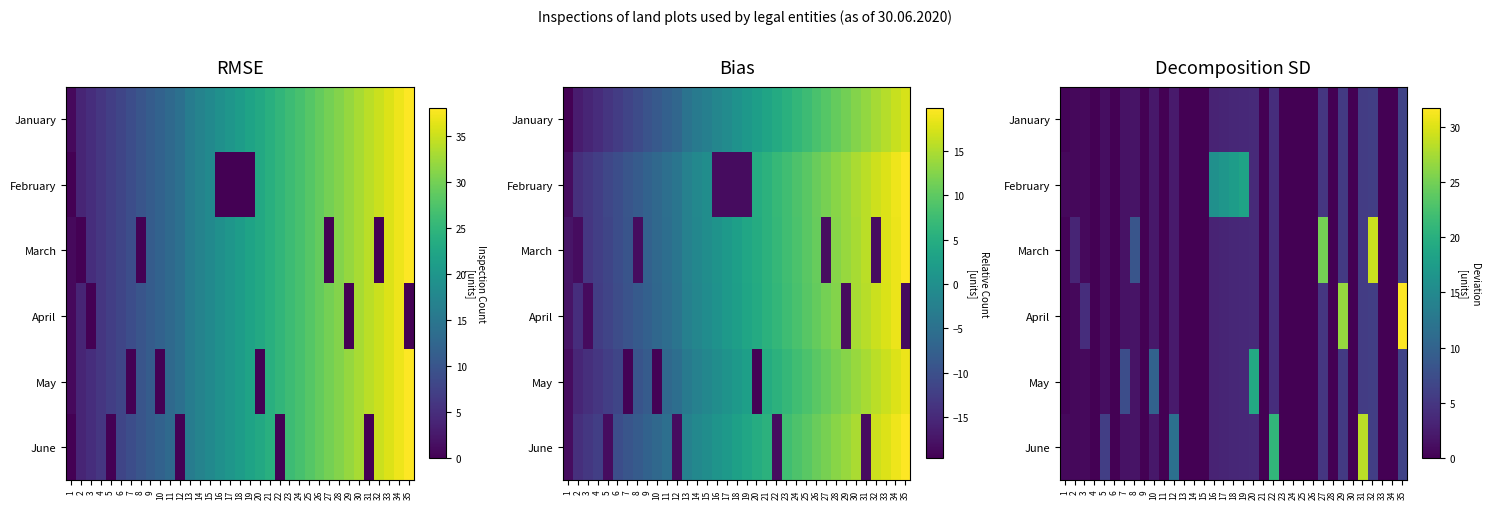

What is the total value across all series at 8?

16.7